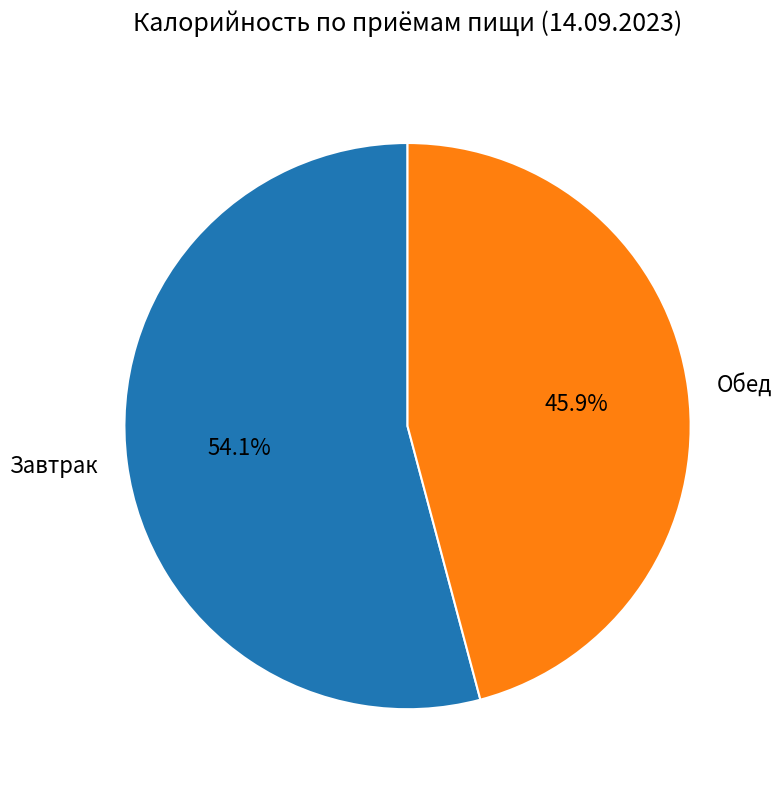

Is the sum of Завтрак and Обед greater than half?

Yes